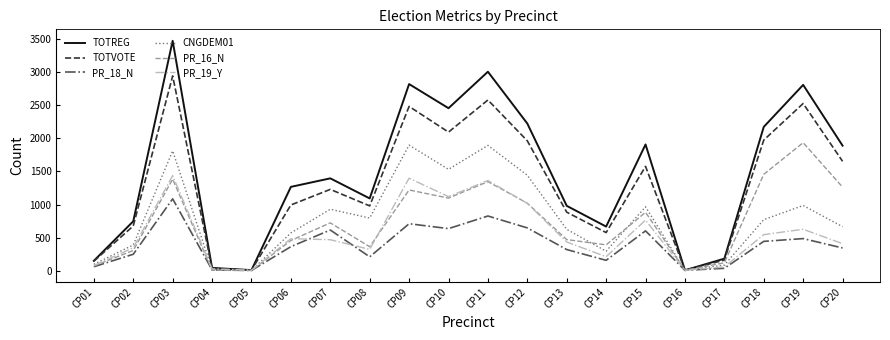

Which label corresponds to the largest value in the chart?

CP03